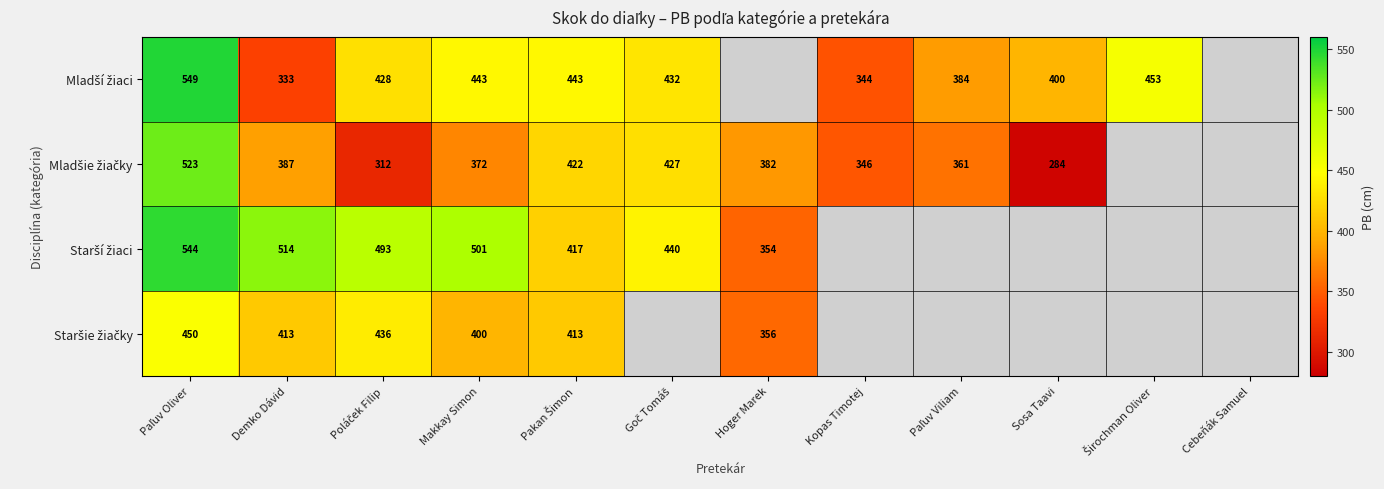

Between Demko Dávid and Goč Tomáš, which series saw the biggest shift?

Mladší žiaci